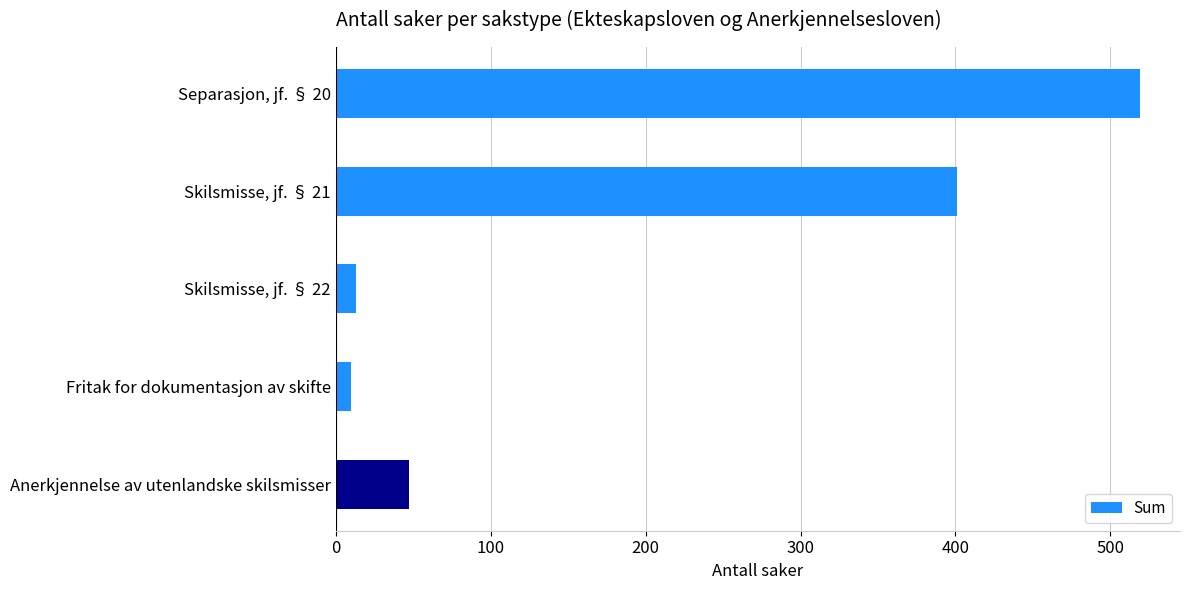

What is the sum of all values?

990